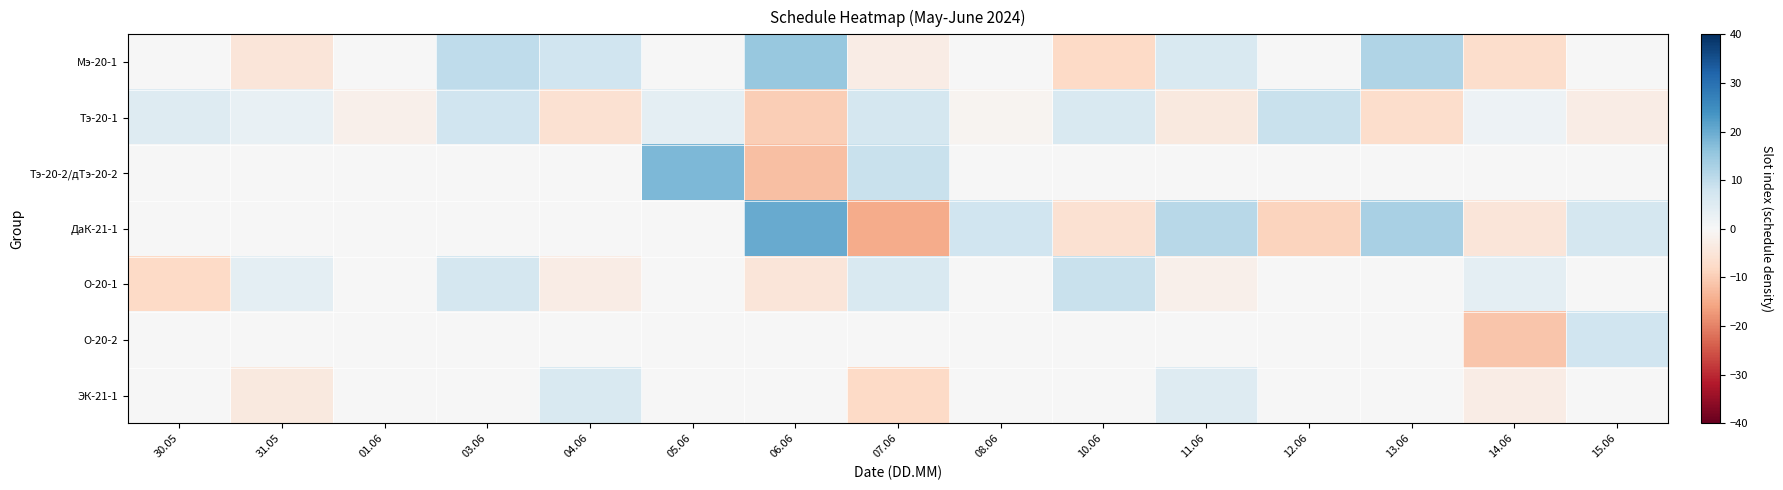

Reading left to right, what are all the values shown in this chart?

Мэ-20-1: 30.05=0	31.05=-5	01.06=0	03.06=10	04.06=8	05.06=0	06.06=15	07.06=-3	08.06=0	10.06=-8	11.06=6	12.06=0	13.06=12	14.06=-7	15.06=0
Тэ-20-1: 30.05=5	31.05=3	01.06=-2	03.06=8	04.06=-6	05.06=4	06.06=-10	07.06=7	08.06=-1	10.06=6	11.06=-4	12.06=9	13.06=-7	14.06=2	15.06=-3
Тэ-20-2/дТэ-20-2: 30.05=0	31.05=0	01.06=0	03.06=0	04.06=0	05.06=18	06.06=-12	07.06=9	08.06=0	10.06=0	11.06=0	12.06=0	13.06=0	14.06=0	15.06=0
ДаК-21-1: 30.05=0	31.05=0	01.06=0	03.06=0	04.06=0	05.06=0	06.06=20	07.06=-15	08.06=8	10.06=-6	11.06=11	12.06=-9	13.06=13	14.06=-5	15.06=7
О-20-1: 30.05=-8	31.05=4	01.06=0	03.06=7	04.06=-3	05.06=0	06.06=-5	07.06=6	08.06=0	10.06=9	11.06=-2	12.06=0	13.06=0	14.06=4	15.06=0
О-20-2: 30.05=0	31.05=0	01.06=0	03.06=0	04.06=0	05.06=0	06.06=0	07.06=0	08.06=0	10.06=0	11.06=0	12.06=0	13.06=0	14.06=-11	15.06=8
ЭК-21-1: 30.05=0	31.05=-4	01.06=0	03.06=0	04.06=6	05.06=0	06.06=0	07.06=-8	08.06=0	10.06=0	11.06=5	12.06=0	13.06=0	14.06=-3	15.06=0